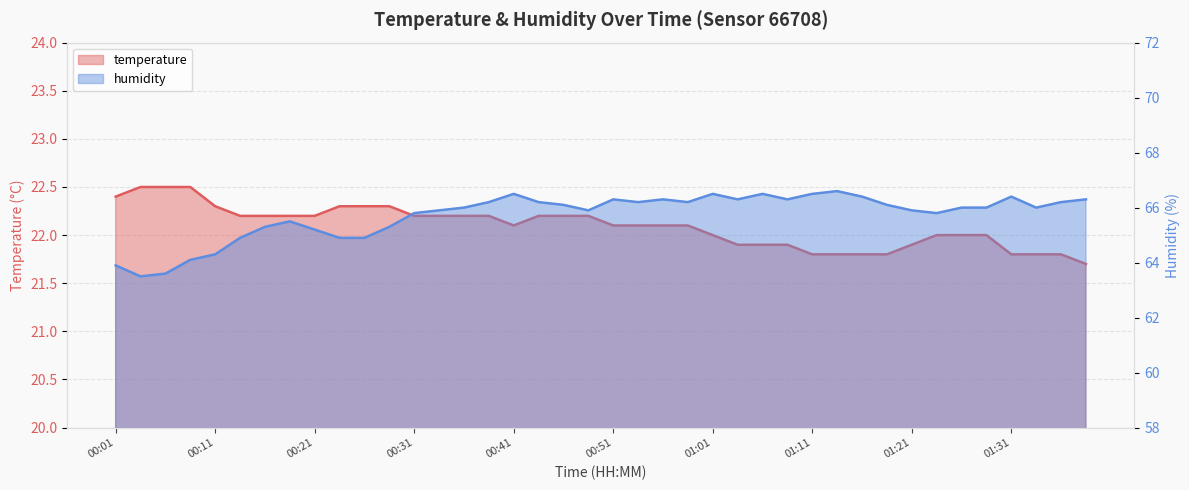

List the series in order of their peak value, highest first.

humidity, temperature